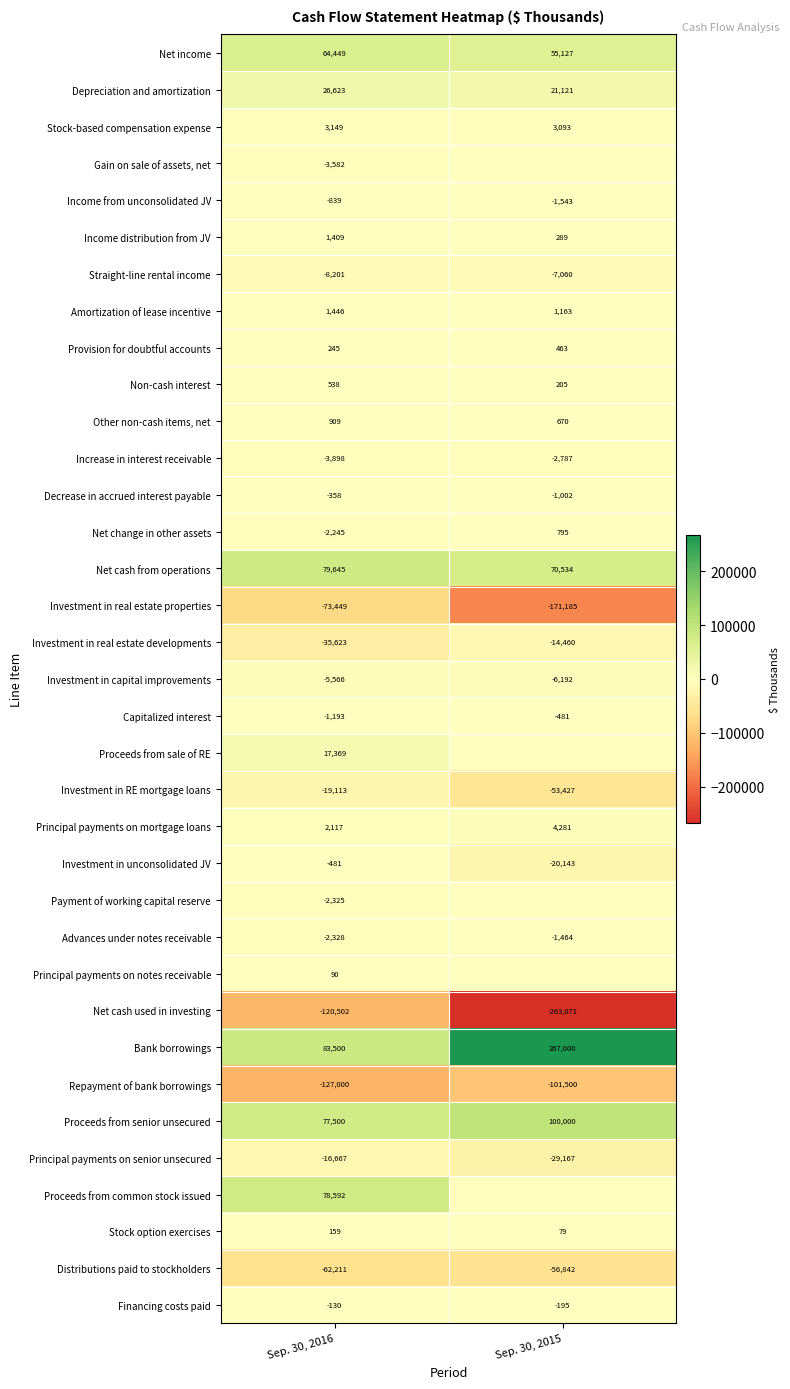

What is the sum of the Straight-line rental income values at Sep. 30, 2016 and Sep. 30, 2015?

-15261